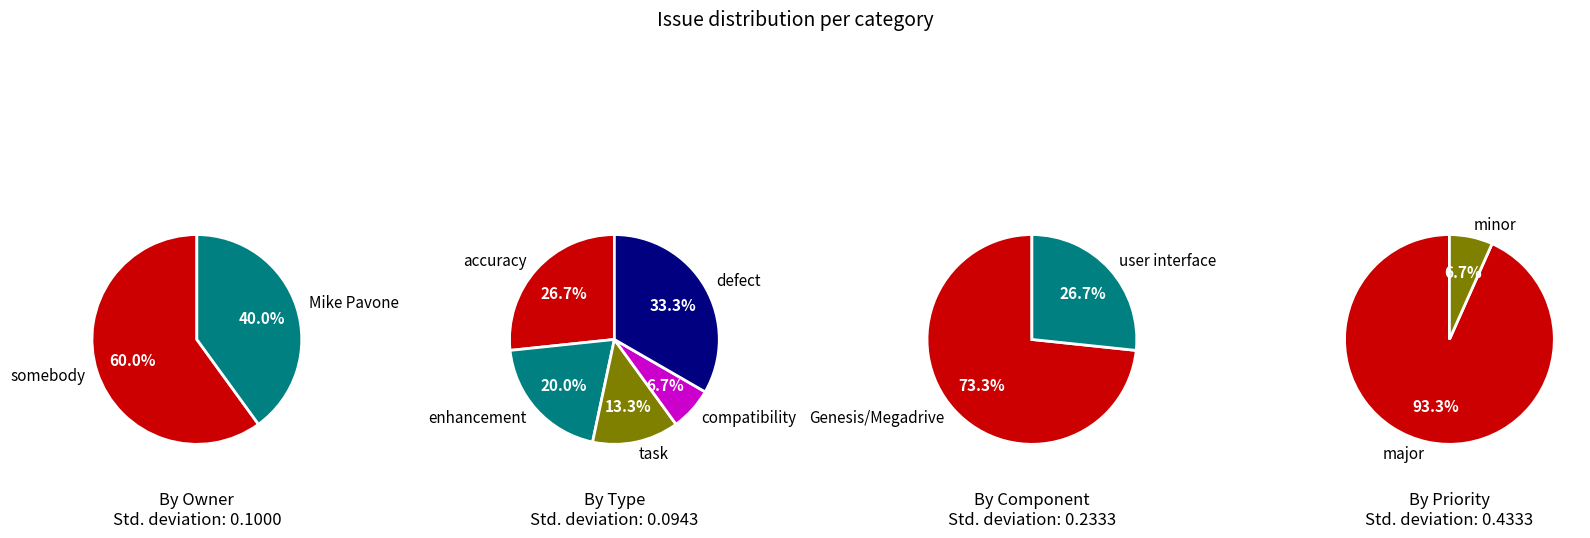

Is somebody the majority of the pie?

Yes